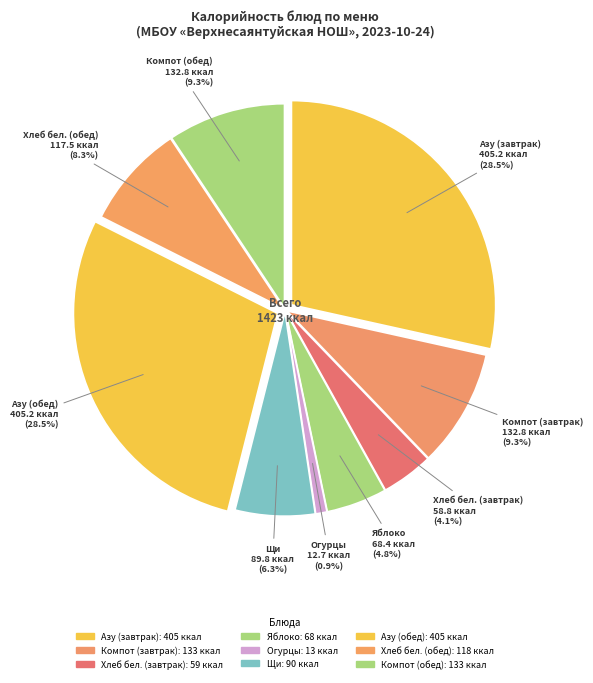

The Компот из сухофруктов (обед) slice represents 1% of the pie. True or false?

False